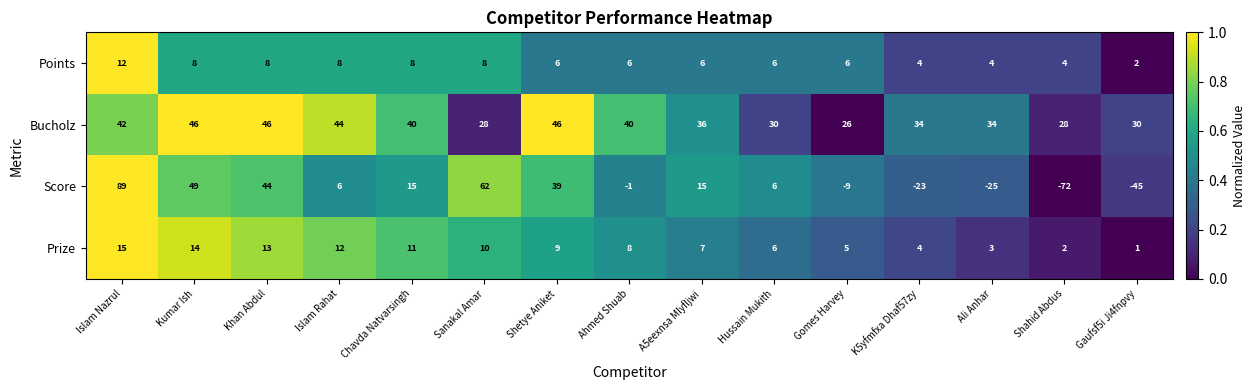

The Bucholz series shows 15 at Gomes Harvey. True or false?

False